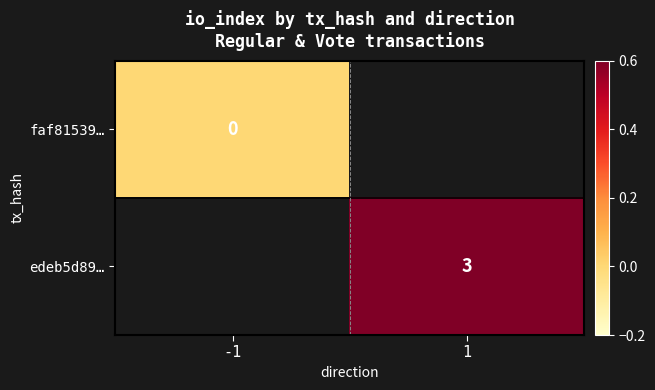

The value of edeb5d89… at 1 is 3. True or false?

True